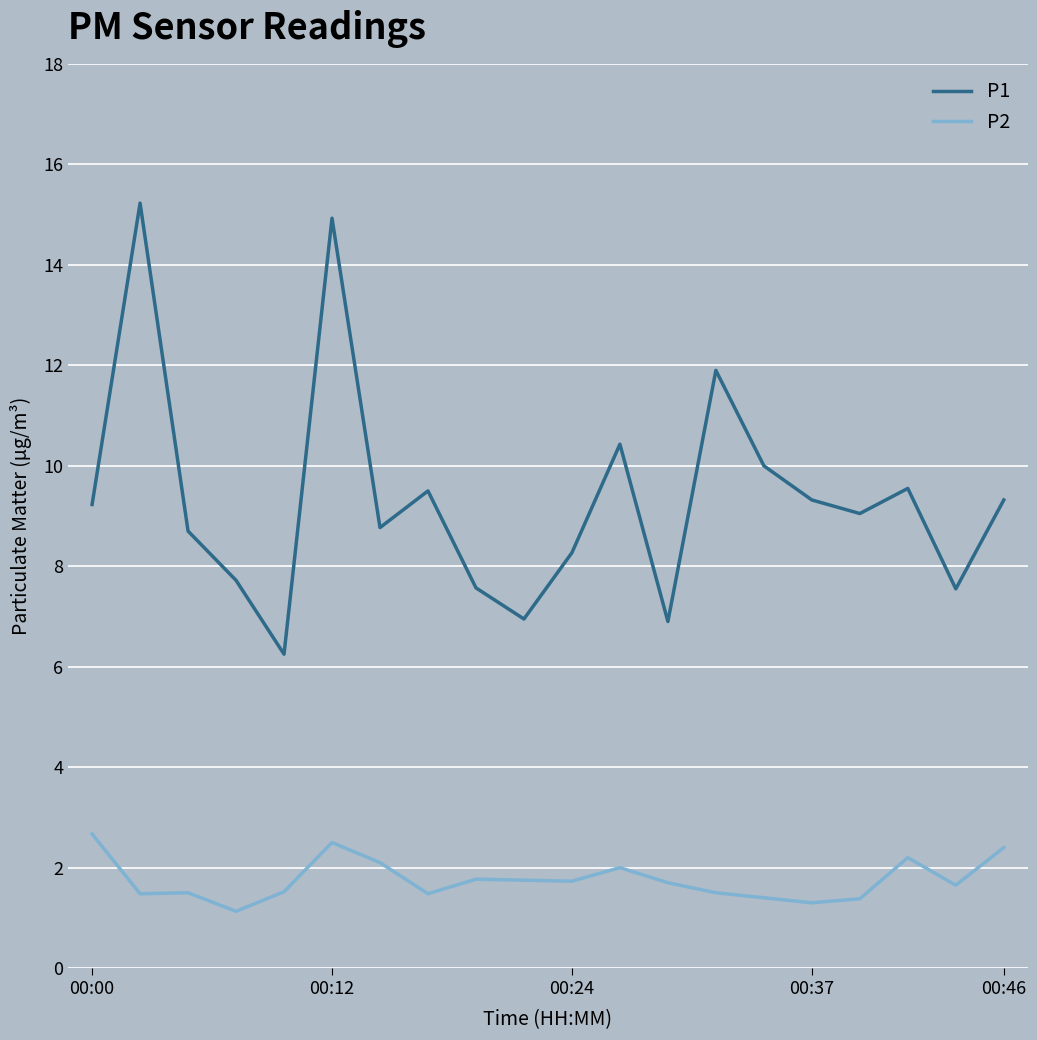

Which series has the largest total across all categories?

P1